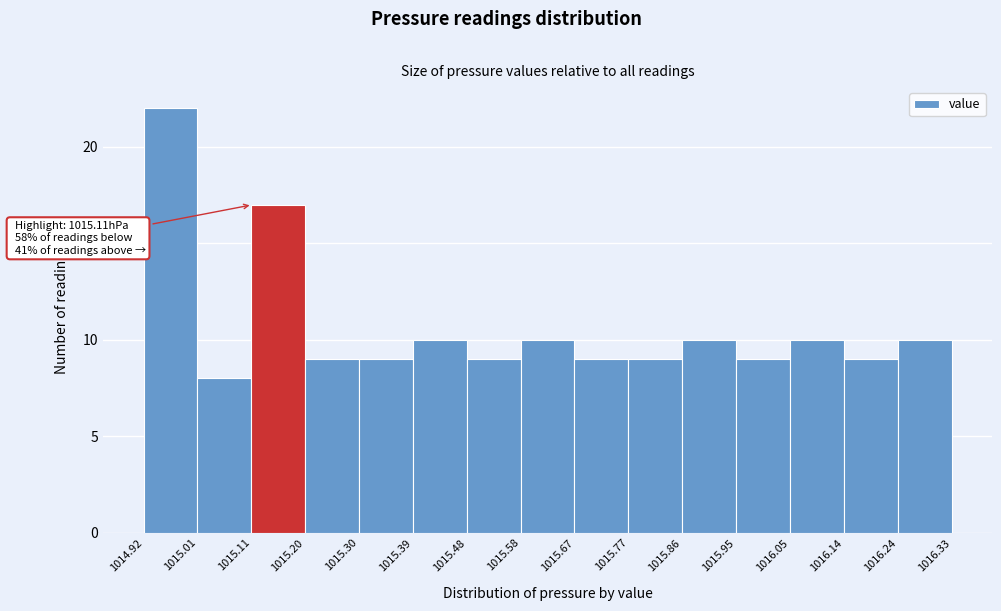

Over which range of the x-axis is the bar tallest?

1014.92 to 1015.01